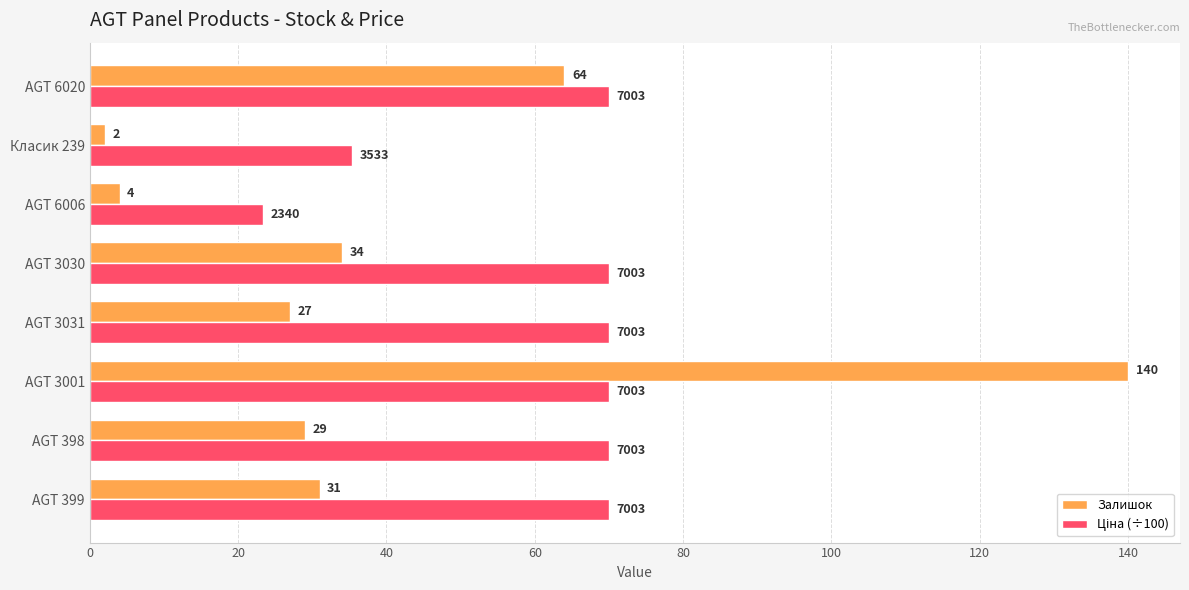

Is it true that Залишок equals 140.0 at AGT 3001?

True